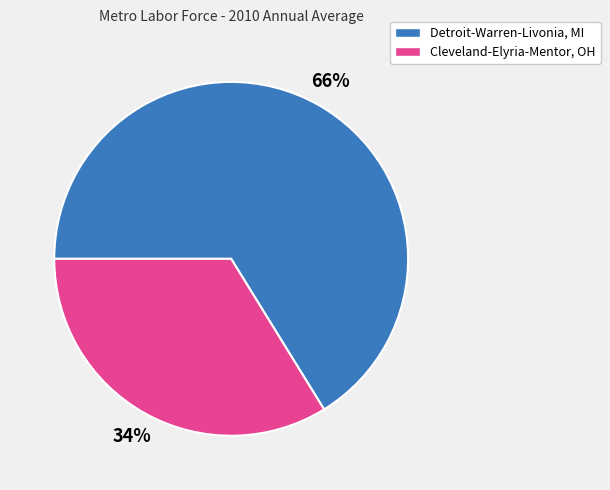

Which slice is the largest?

Detroit-Warren-Livonia, MI